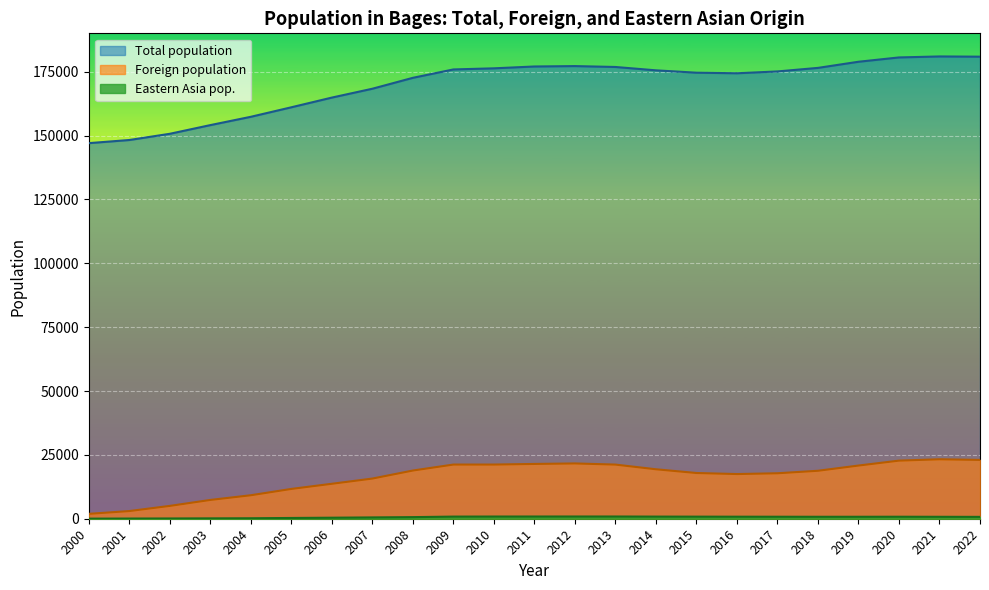

How many lines are shown in the chart?

3